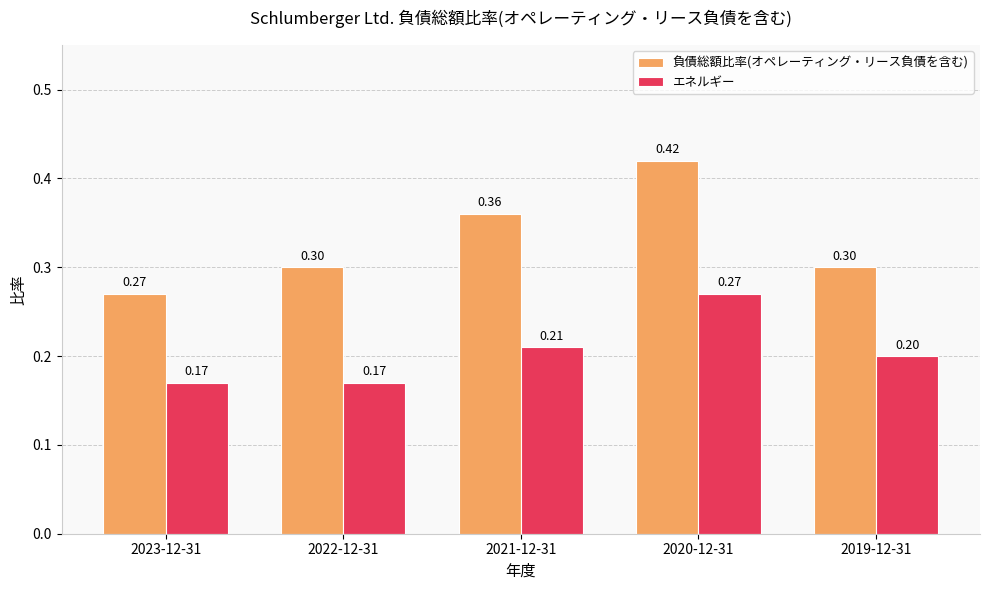

Which series has the widest spread of values?

負債総額比率(オペレーティング・リース負債を含む)